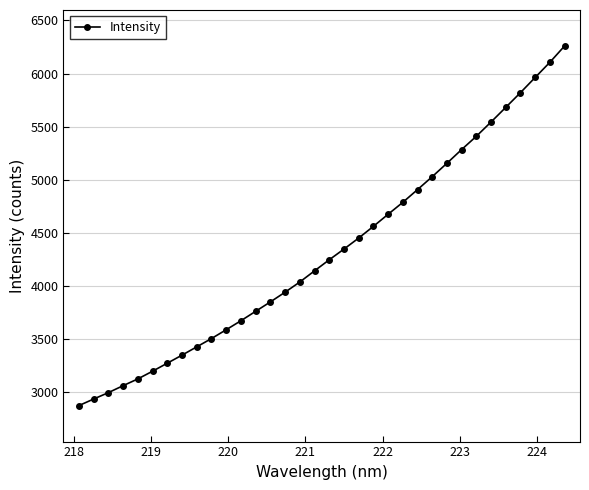

What is the smallest value displayed?

2873.1